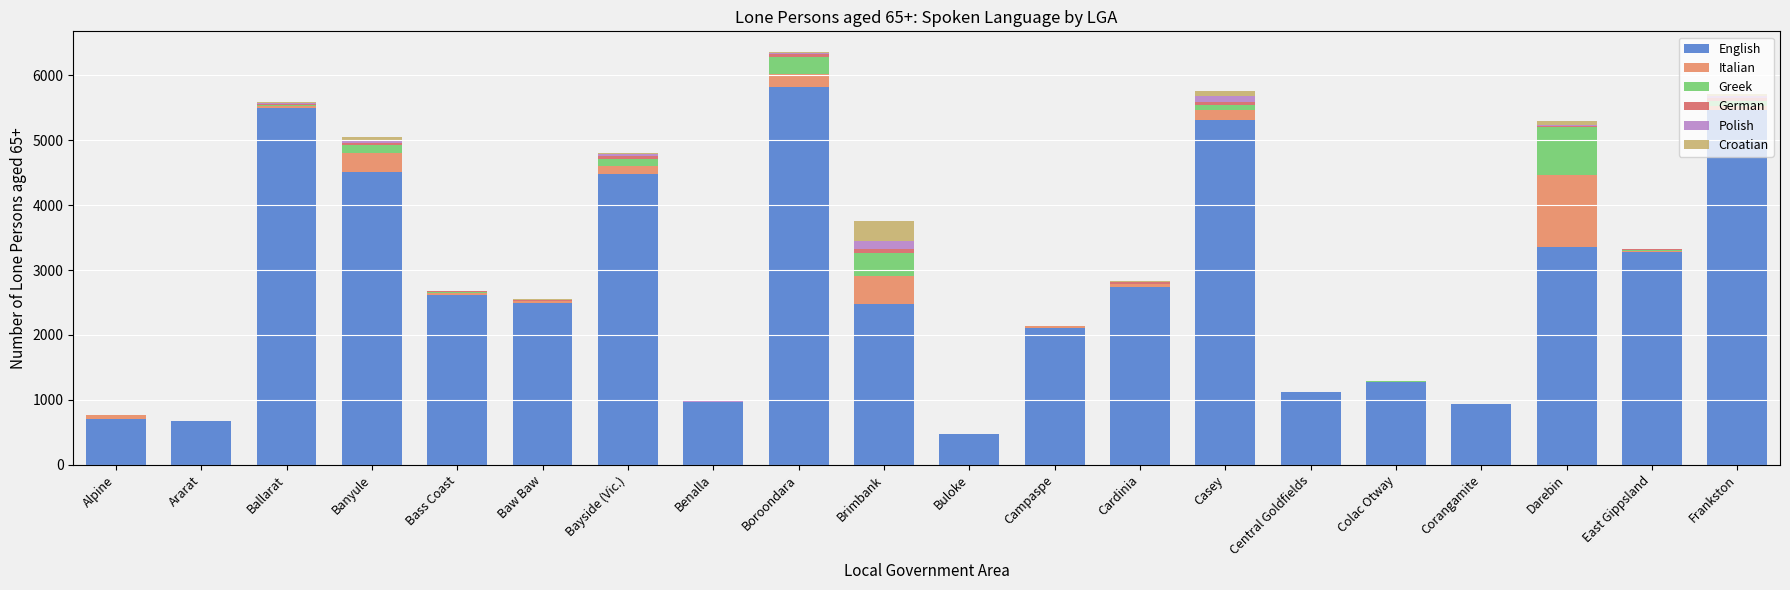

The English series shows 4454 at Bass Coast. True or false?

False